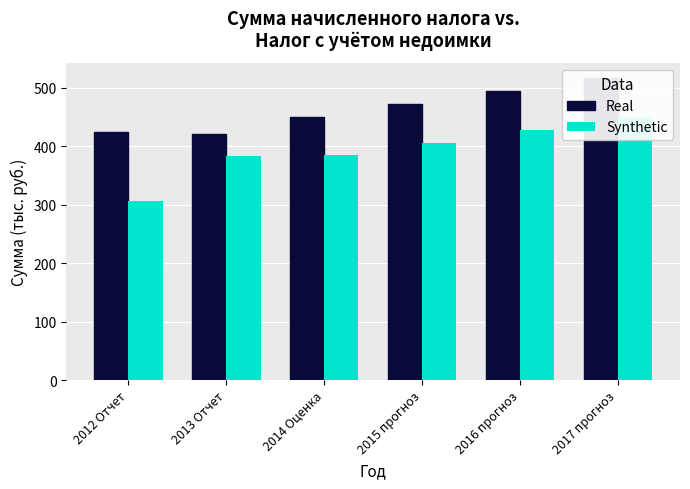

How many bars are there in each group?

2